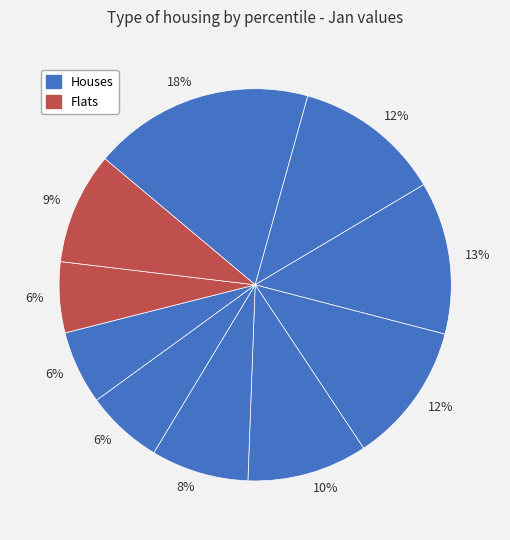

Does any single category account for the majority?

No